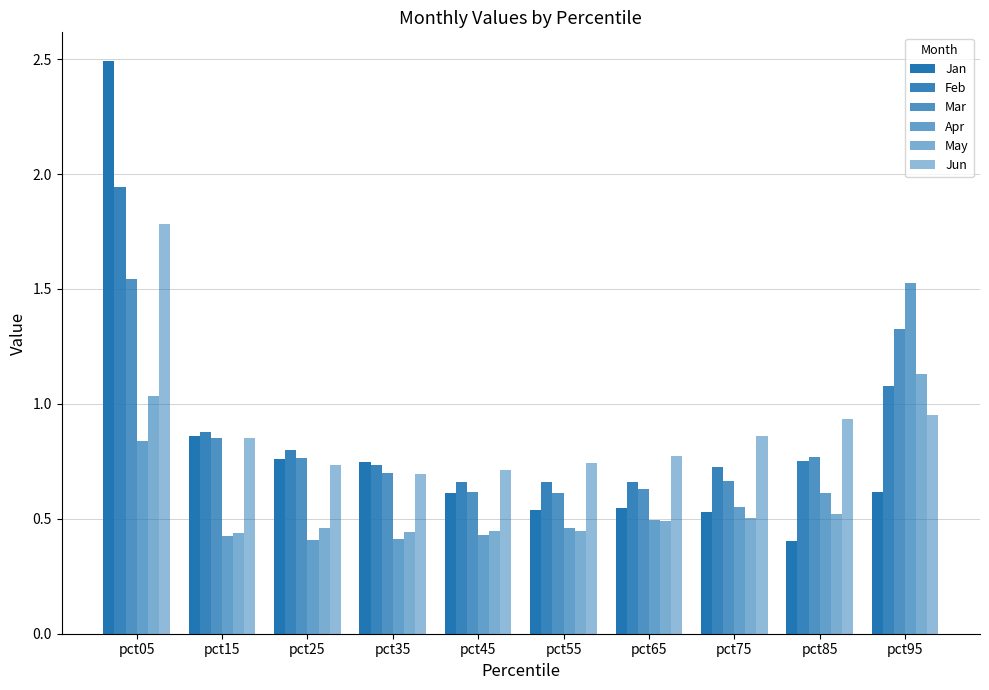

What is the difference between the highest and lowest values at pct05?

1.7